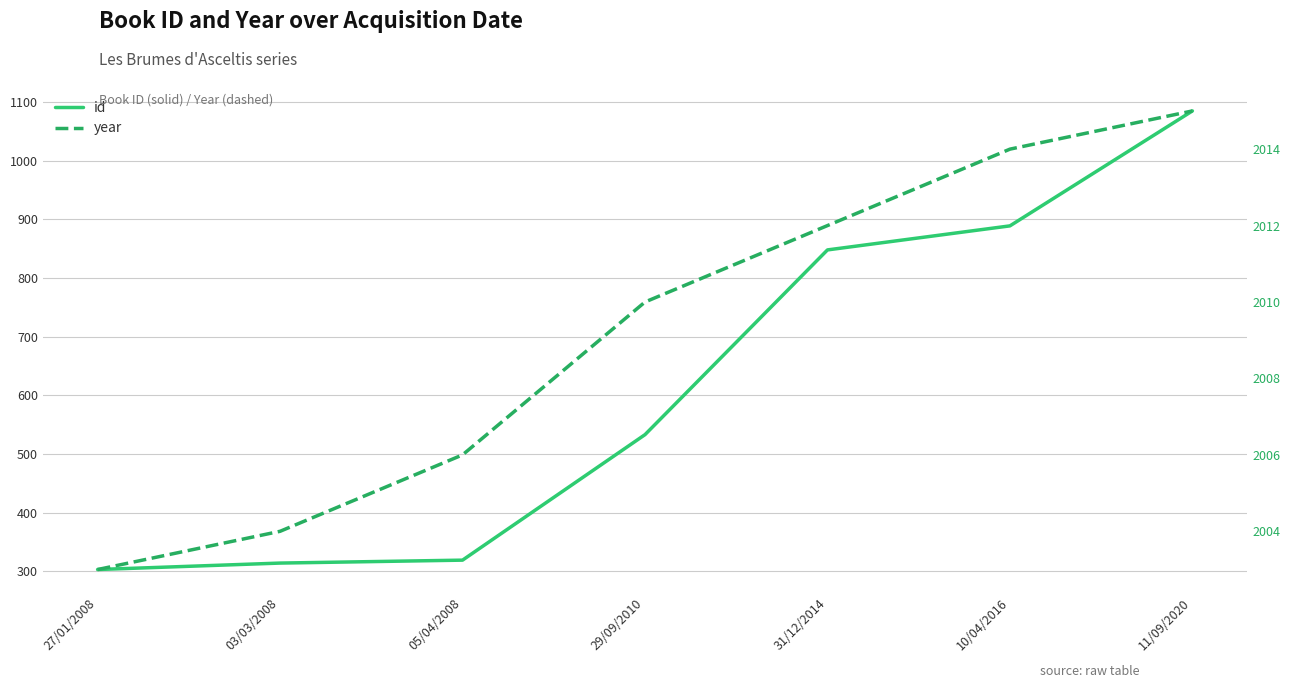

Is this an area chart (filled region under the line)?

No